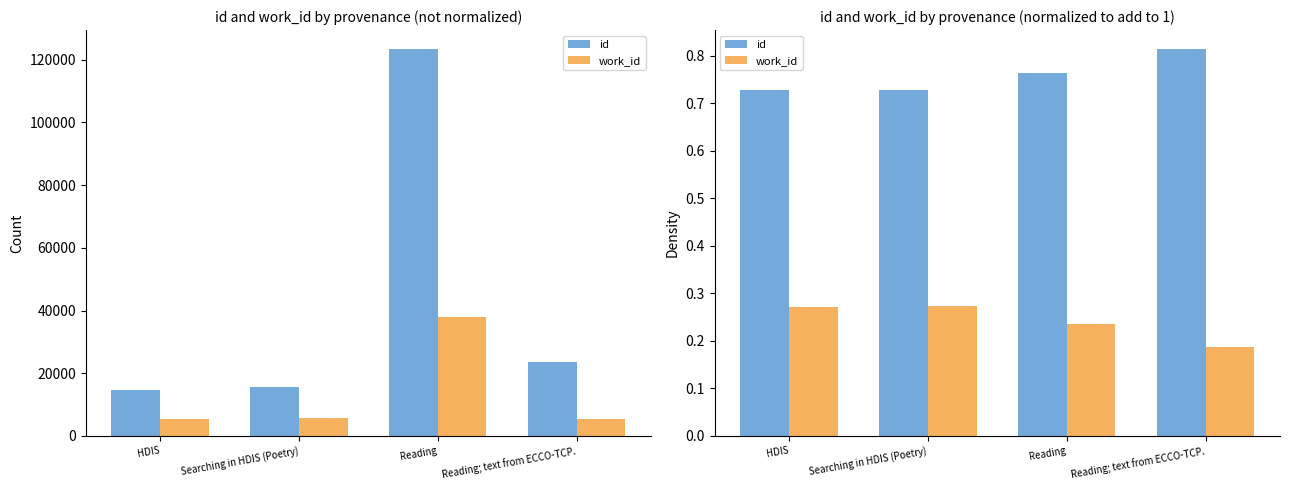

What are all the series names shown in the legend?

id, work_id